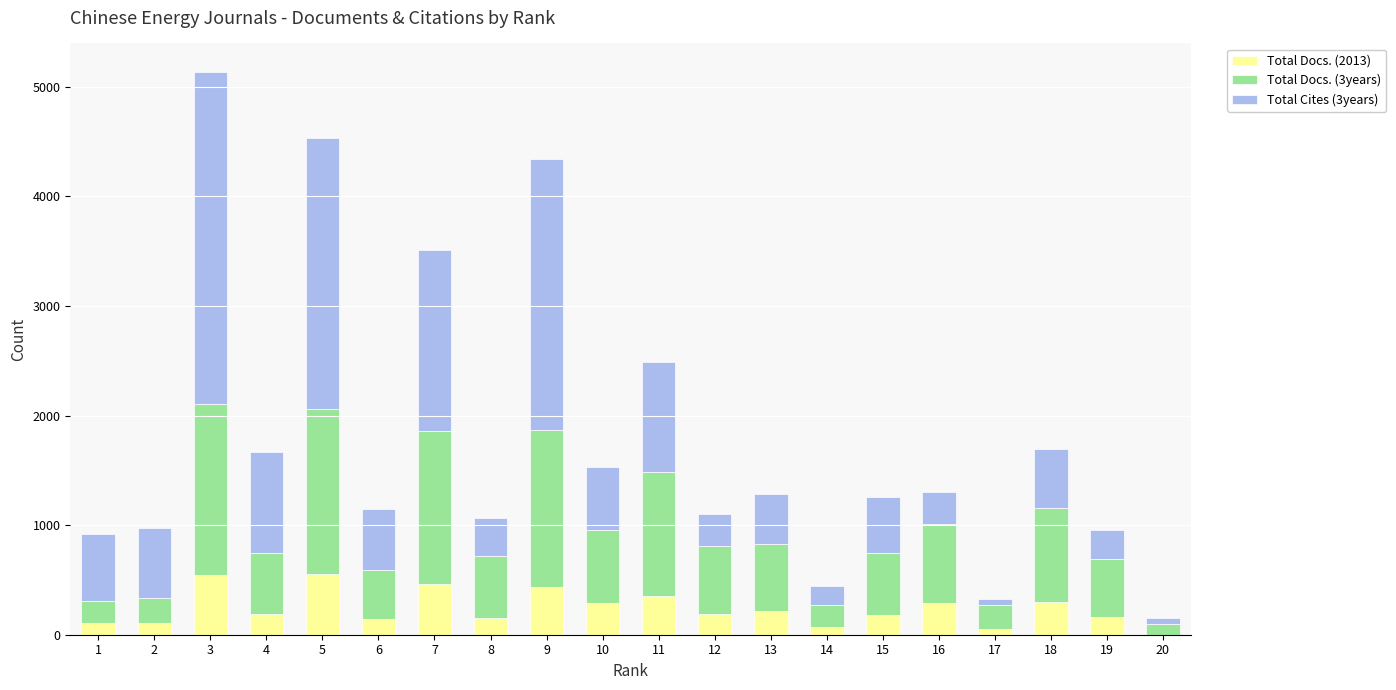

At which category is the sum across all series the highest?

3